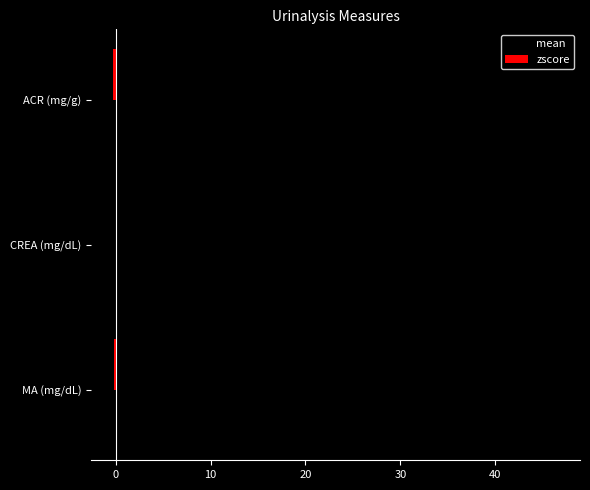

Between MA (mg/dL) and CREA (mg/dL), which series saw the biggest shift?

mean